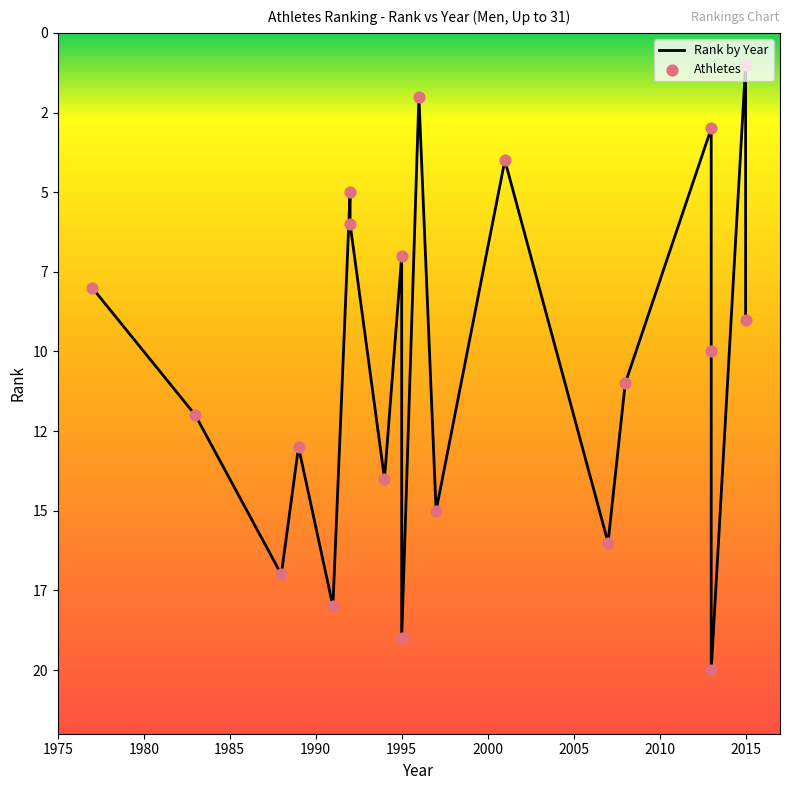

Which series has the largest Y range (max minus min)?

Rank by Year